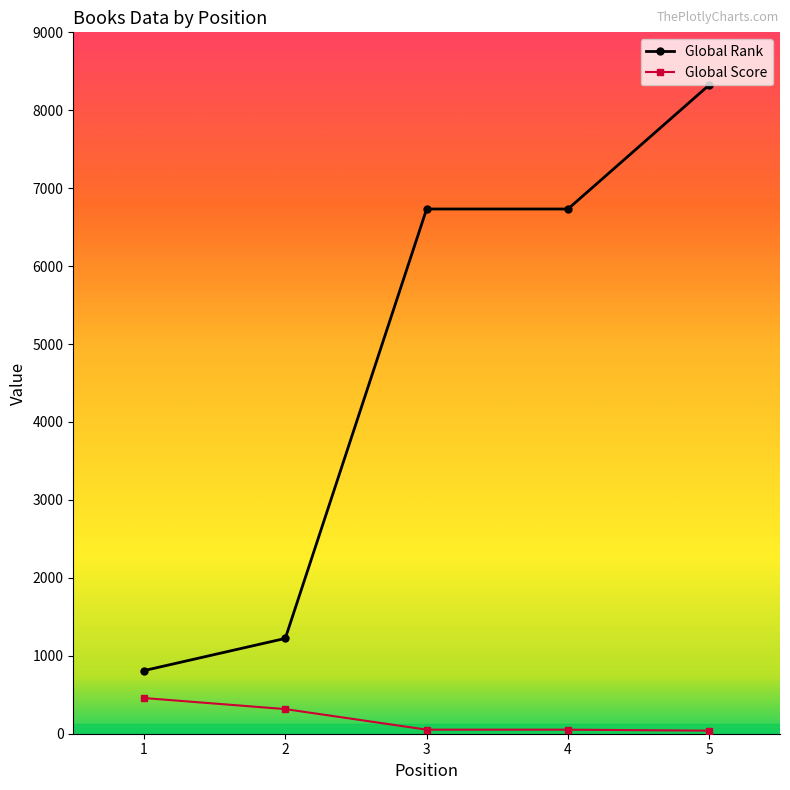

True or false: Global Score and Global Rank cross at least once.

False